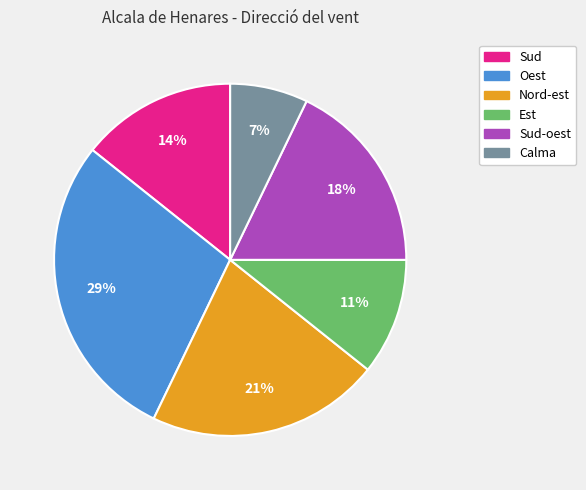

Between Est and Nord-est, which is larger?

Nord-est